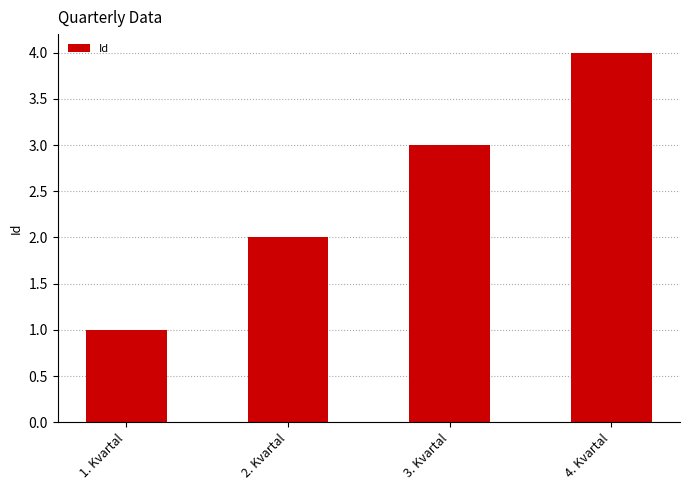

True or false: the data shows 1 at 3. Kvartal.

False